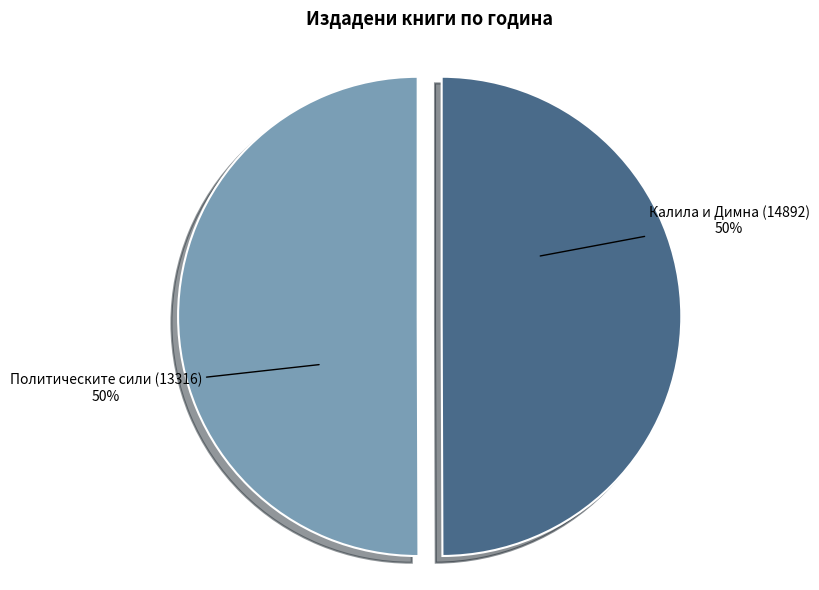

What is the ratio of the value at Калила и Димна (14892) to the value at Политическите сили (13316)?

1.0